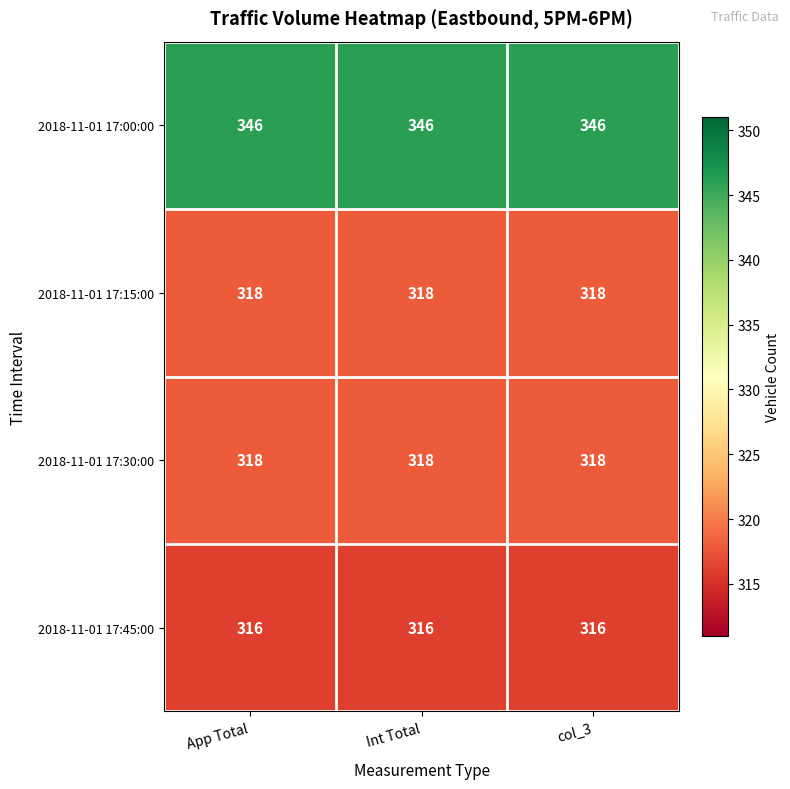

What is the minimum value shown in the chart?

316